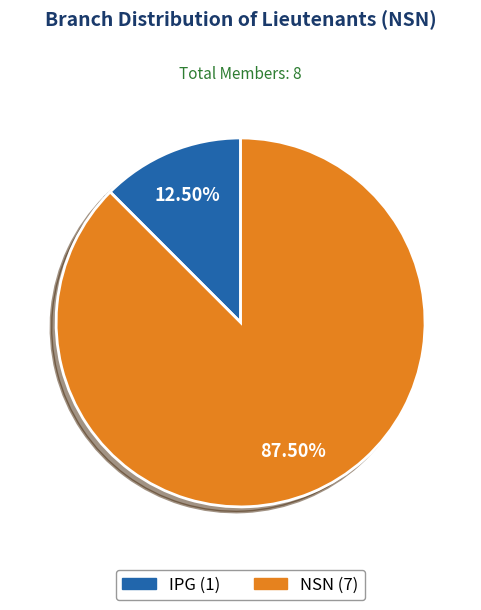

Rank the categories by value from highest to lowest.

NSN, IPG